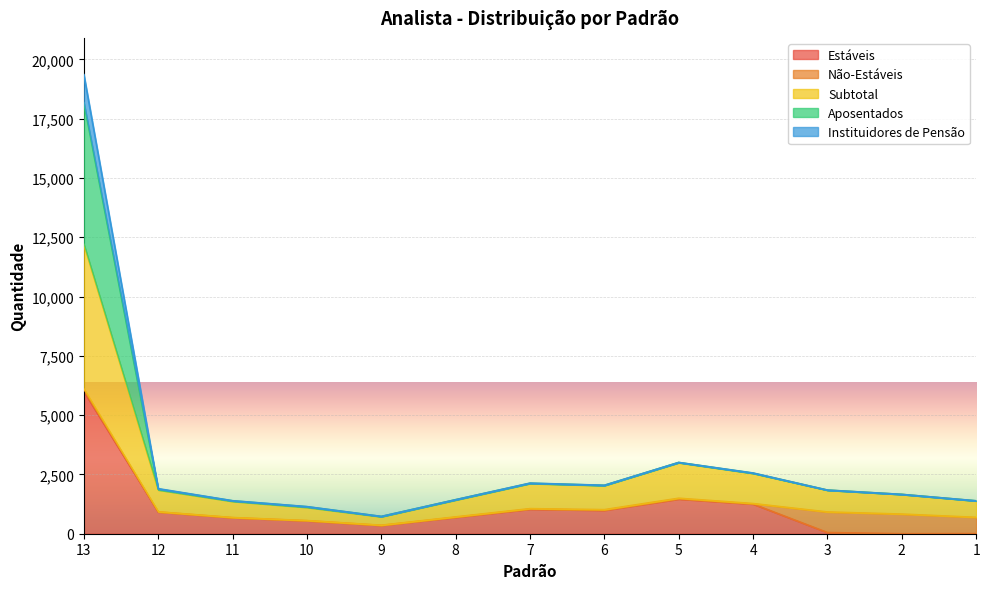

True or false: Aposentados and Estáveis intersect in this chart.

False